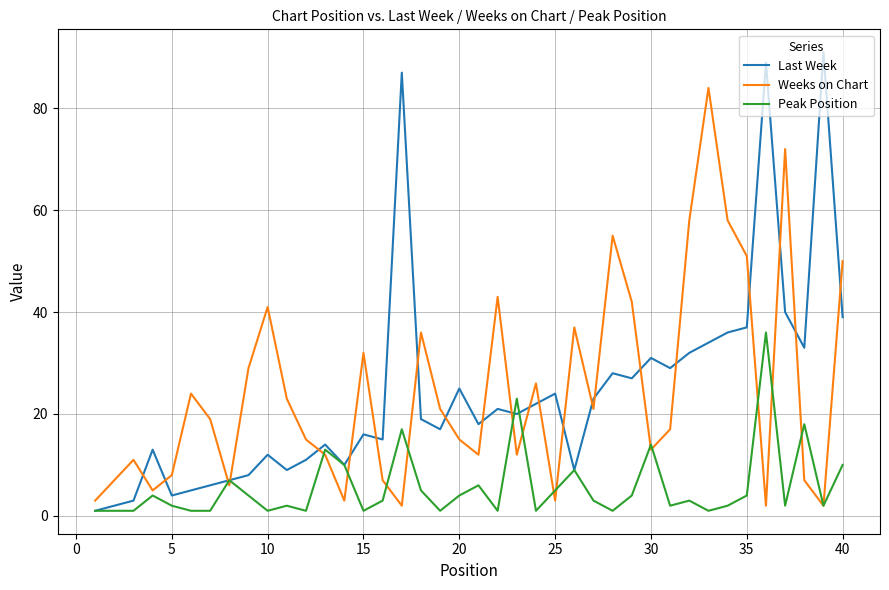

True or false: Weeks on Chart has more than 1 points higher than both neighbors.

True